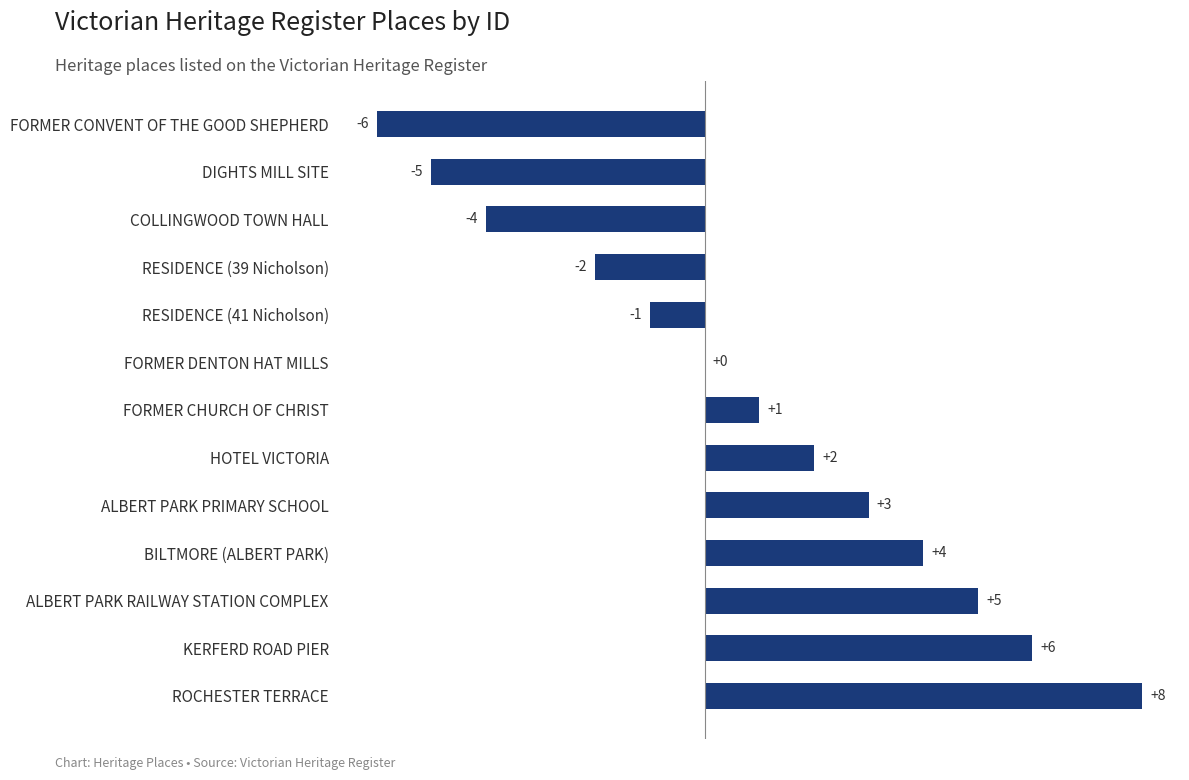

Which label corresponds to the largest value in the chart?

ROCHESTER TERRACE